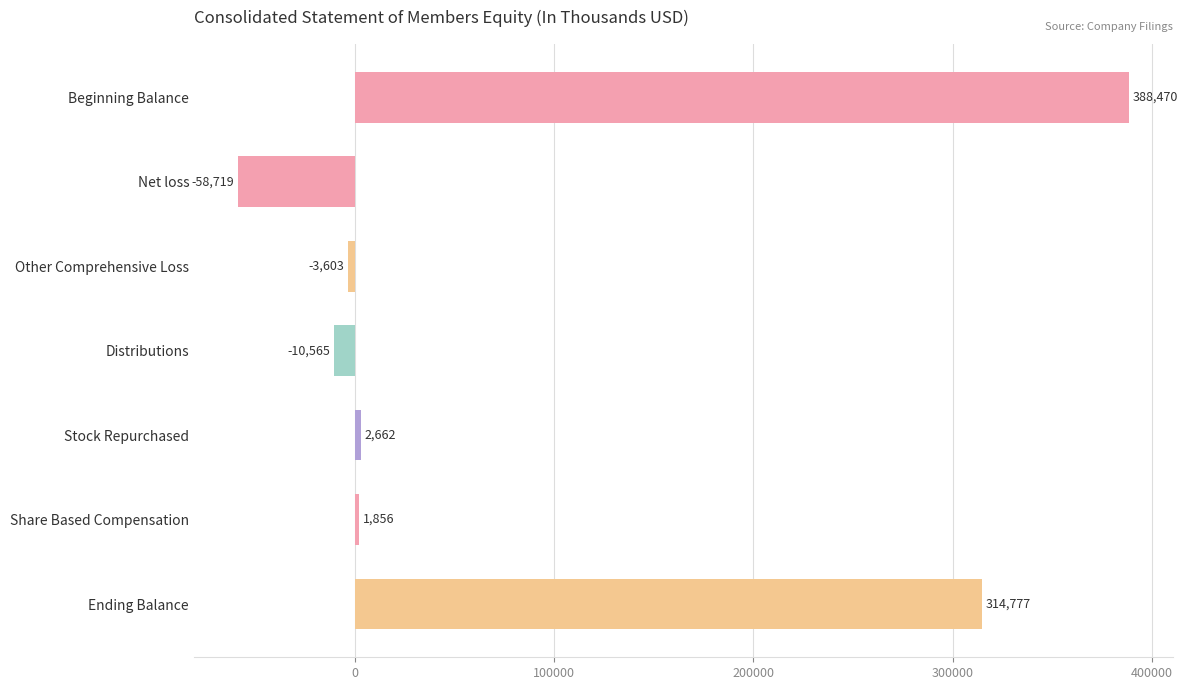

Reading top to bottom, extract all data points from this chart.

Beginning Balance=388470	Net loss=-58719	Other Comprehensive Loss=-3603	Distributions=-10565	Stock Repurchased=2662	Share Based Compensation=1856	Ending Balance=314777